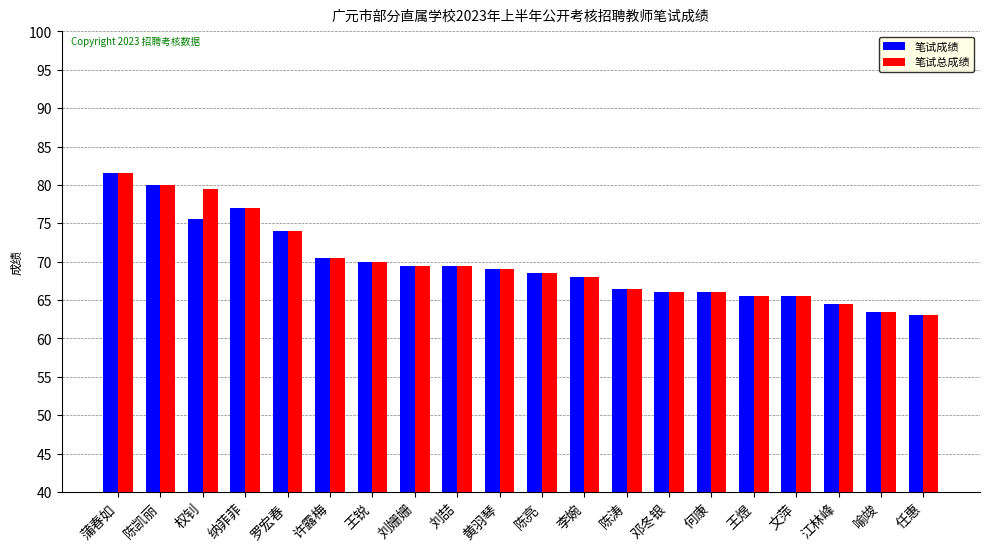

What is the difference between the 笔试总成绩 values at 罗宏春 and 陈涛?

7.5